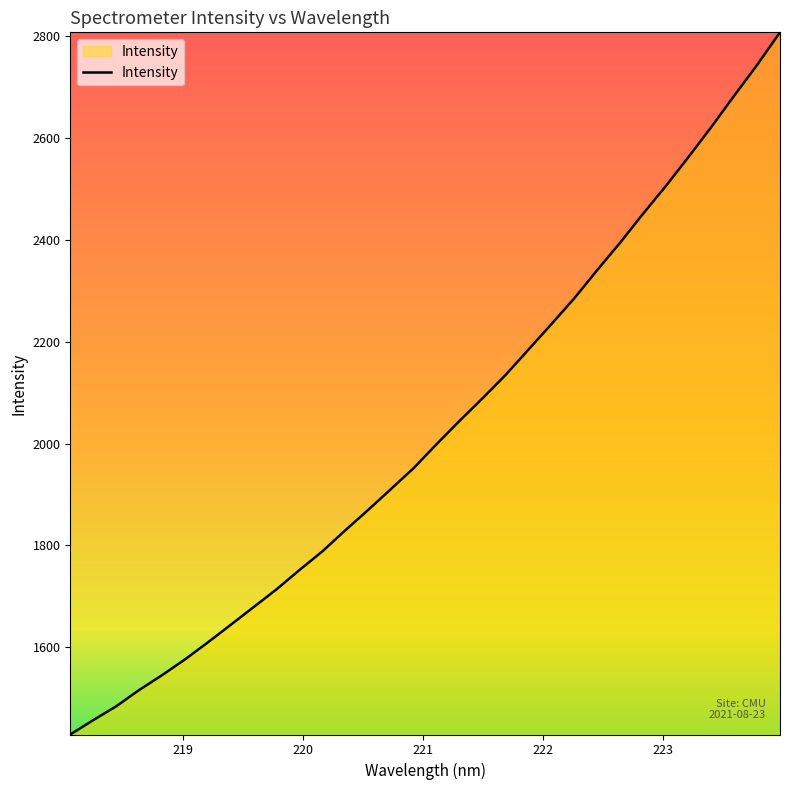

What is the minimum value shown in the chart?

1428.7